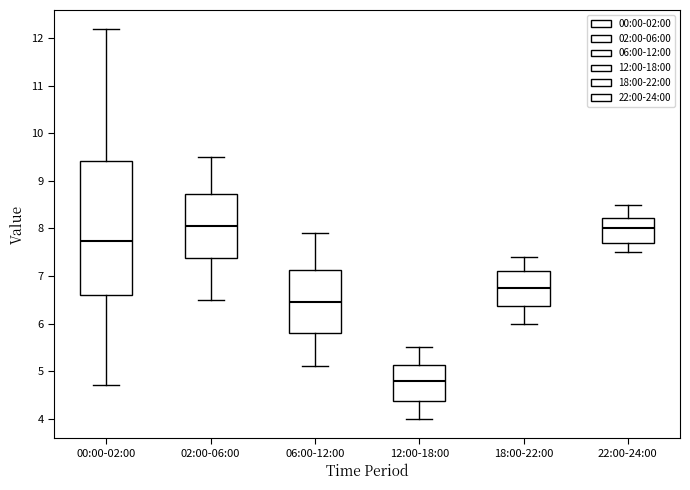

Reading left to right, read every box against the y-axis: the position of its median line, the range the box covers, and the ends of its whiskers. The values are not printed on the chart, so give them approximately, as read against the axis.

00:00-02:00: median 7.7, box 6.6 to 9.4, whiskers 4.7 to 12.2
02:00-06:00: median 8.1, box 7.4 to 8.7, whiskers 6.5 to 9.5
06:00-12:00: median 6.5, box 5.8 to 7.1, whiskers 5.1 to 7.9
12:00-18:00: median 4.8, box 4.4 to 5.1, whiskers 4.0 to 5.5
18:00-22:00: median 6.8, box 6.4 to 7.1, whiskers 6.0 to 7.4
22:00-24:00: median 8.0, box 7.7 to 8.2, whiskers 7.5 to 8.5